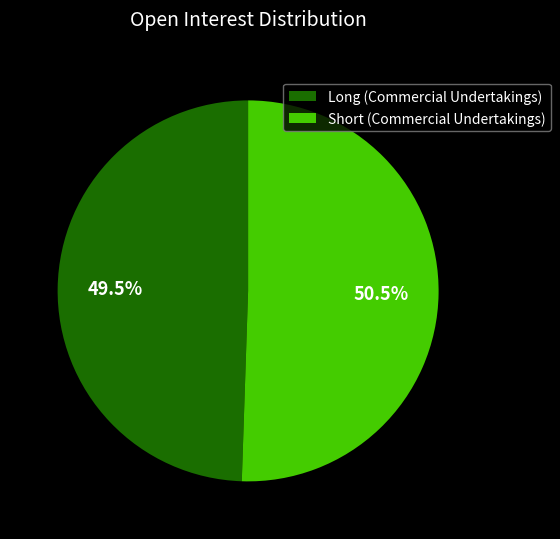

Rank the categories by value from lowest to highest.

Long (Commercial Undertakings), Short (Commercial Undertakings)